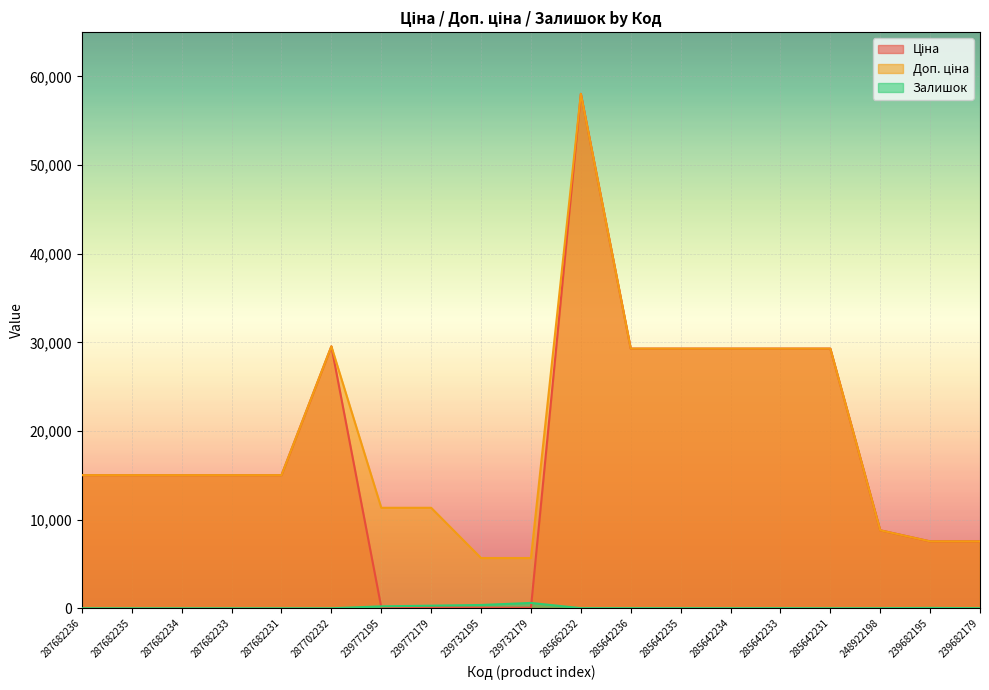

What is the value of the Доп. ціна point at the 1st from the left?

15019.2